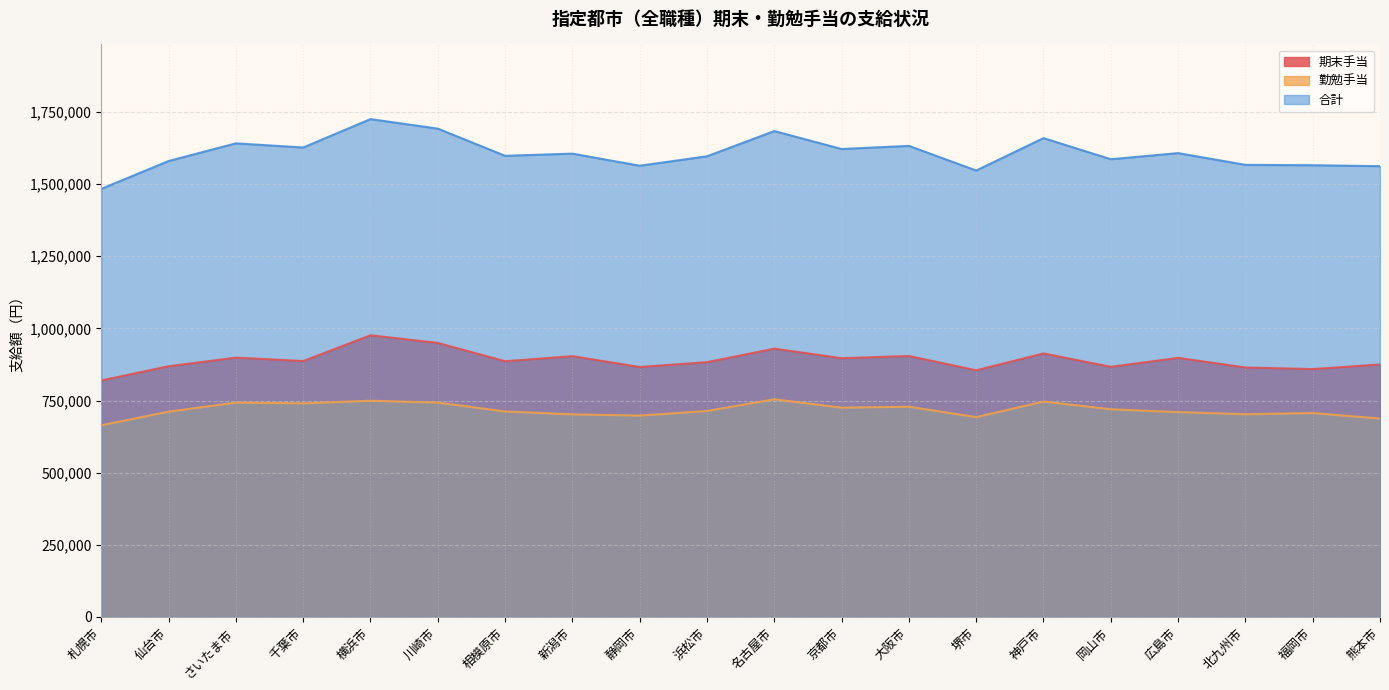

How many values in the 期末手当 series exceed 886900?

9